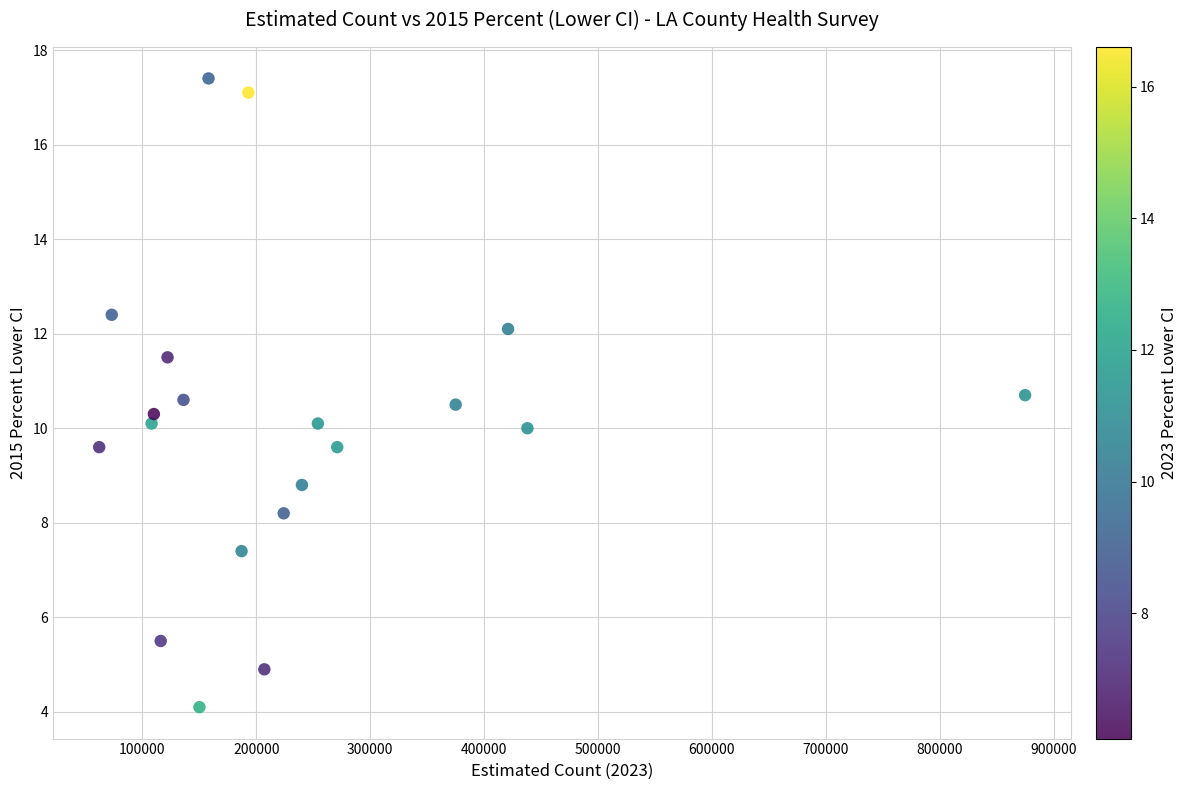

What is the range of X values (max minus min)?

813000.0